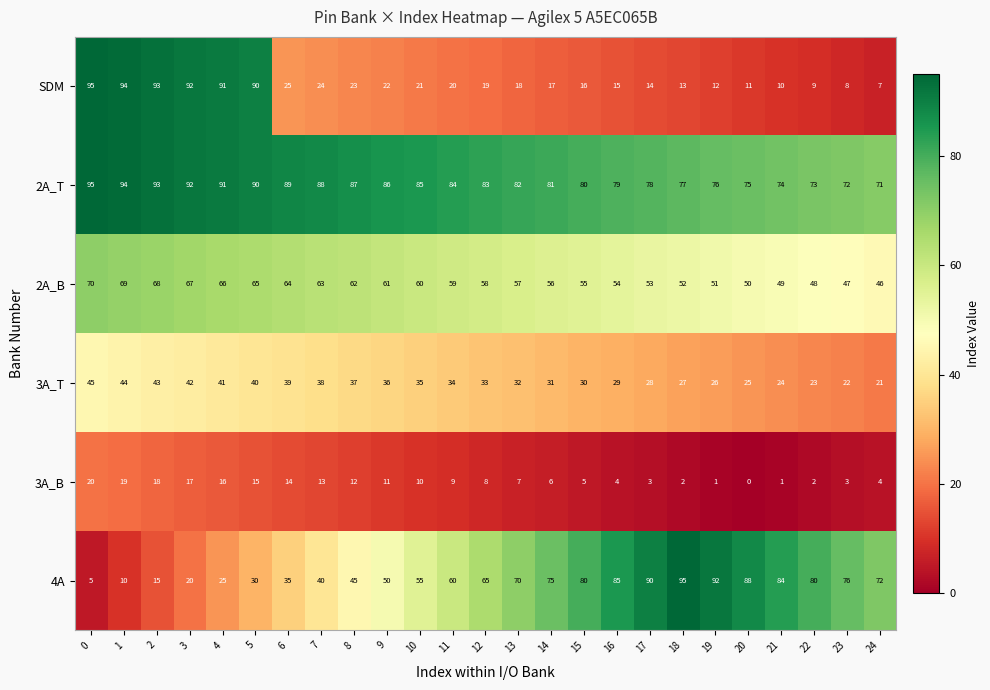

Count the number of data series in this chart.

6